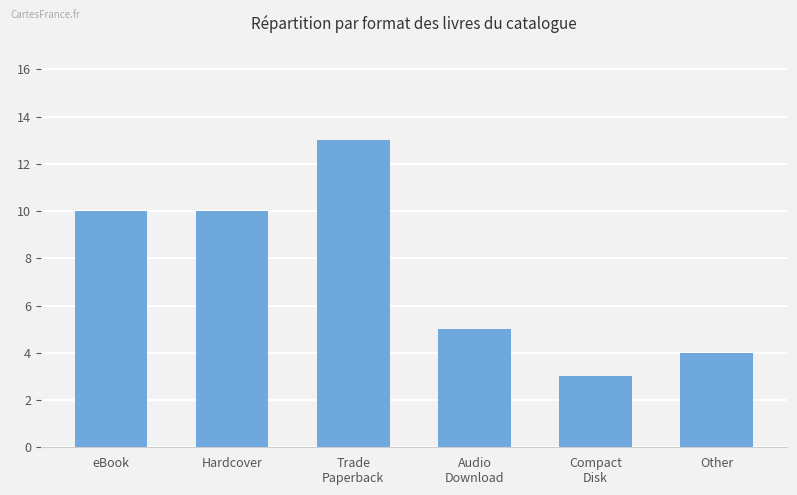

How many data points are less than 10?

3